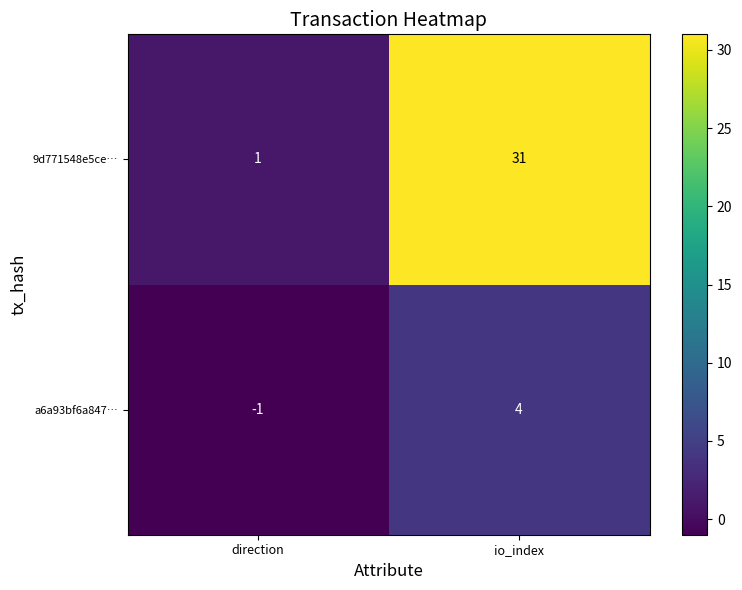

At which category is the sum across all series the highest?

io_index